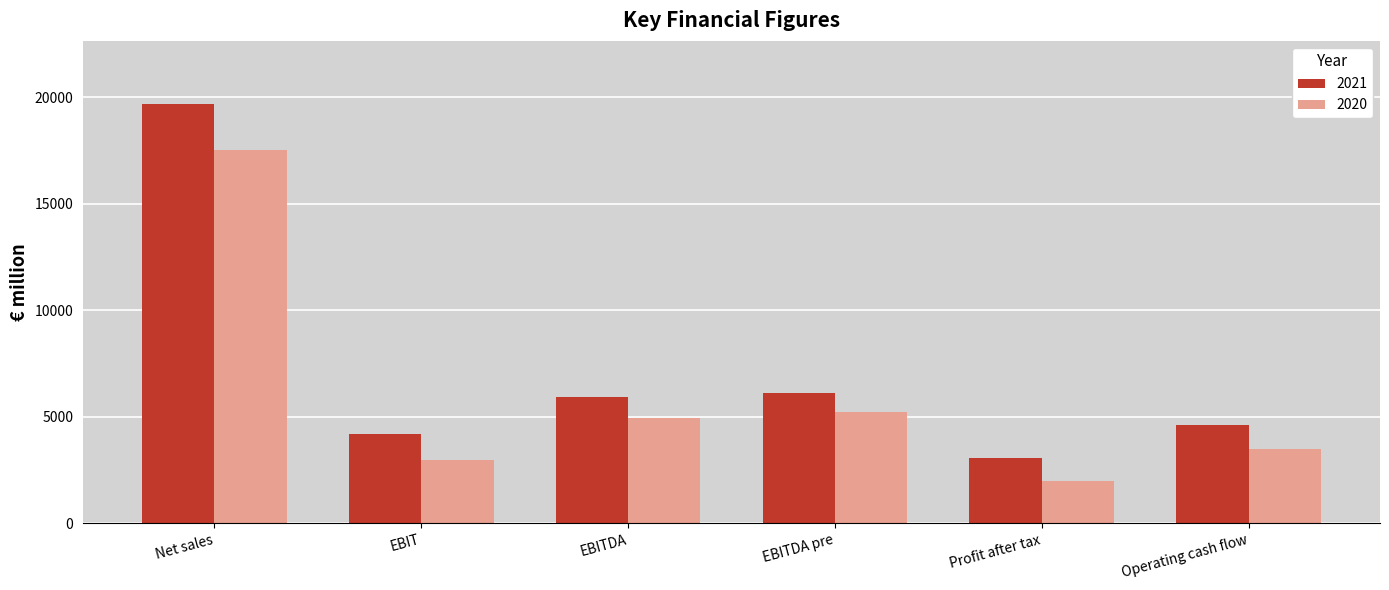

Reading right to left, list all the values displayed in this chart.

2021: Operating cash flow=4616	Profit after tax=3065	EBITDA pre=6103	EBITDA=5946	EBIT=4179	Net sales=19687
2020: Operating cash flow=3477	Profit after tax=1994	EBITDA pre=5201	EBITDA=4923	EBIT=2985	Net sales=17534